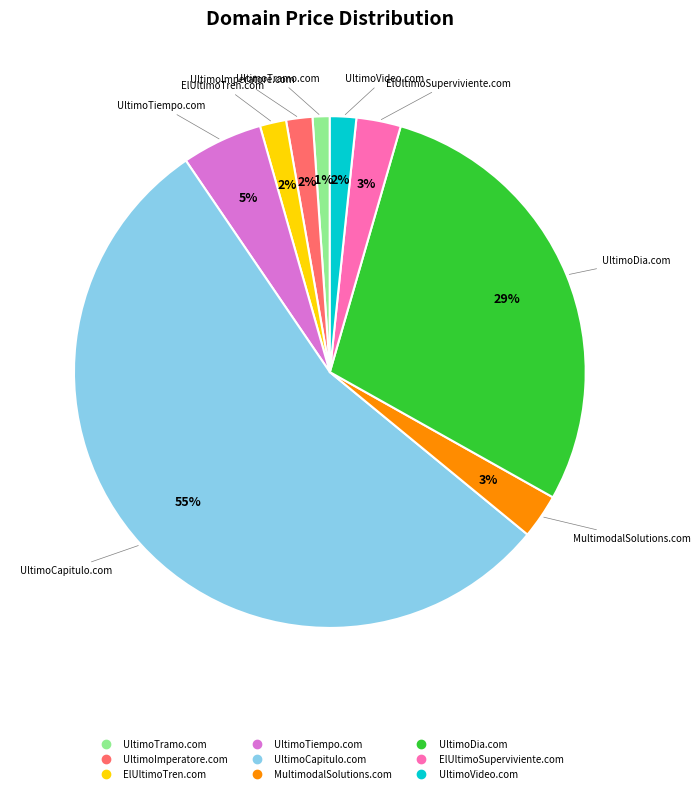

True or false: UltimoDia.com accounts for 29% of the total.

True